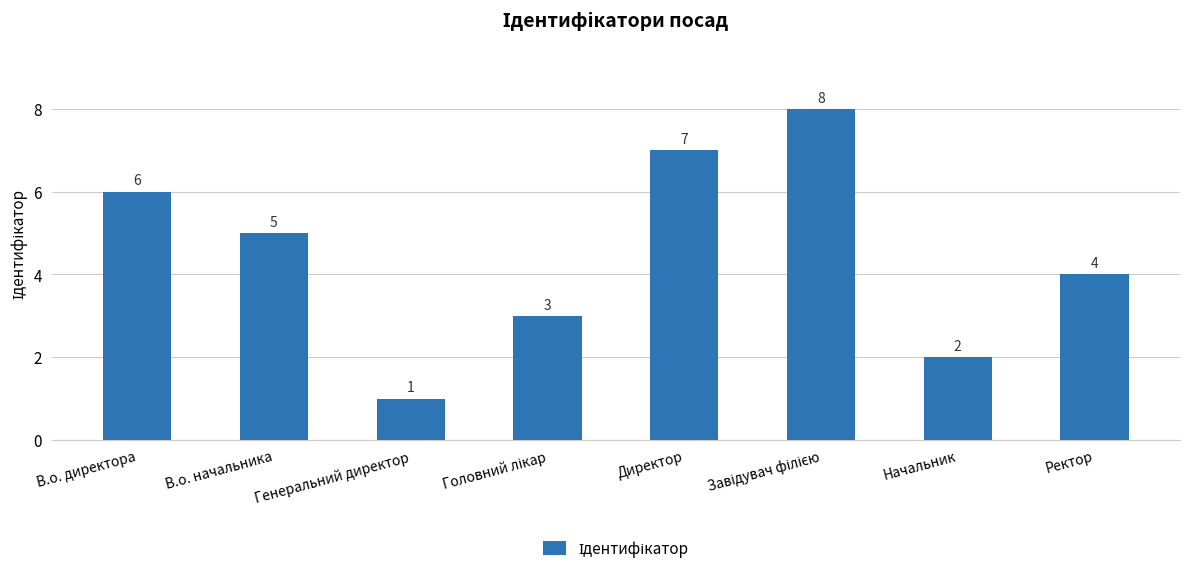

Which label corresponds to the smallest value in the chart?

Генеральний директор